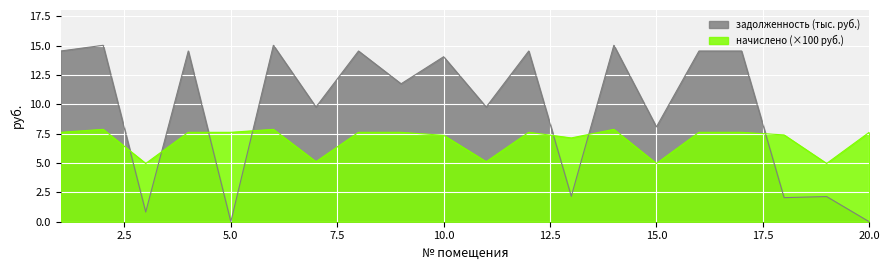

True or false: задолженность has a value of 2.2 at 13.

True